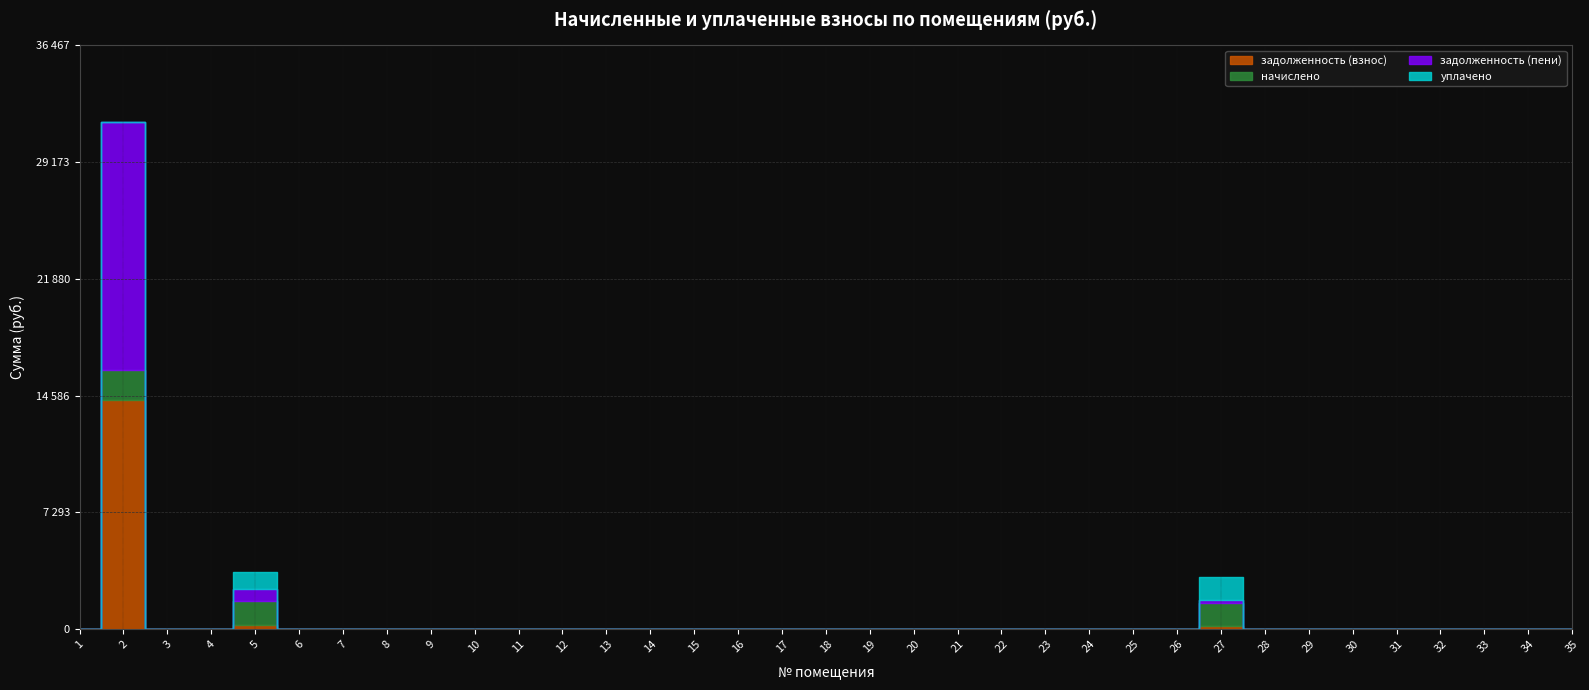

Is the value of уплачено at 4 greater than the value of задолженность (взнос) at 34?

No